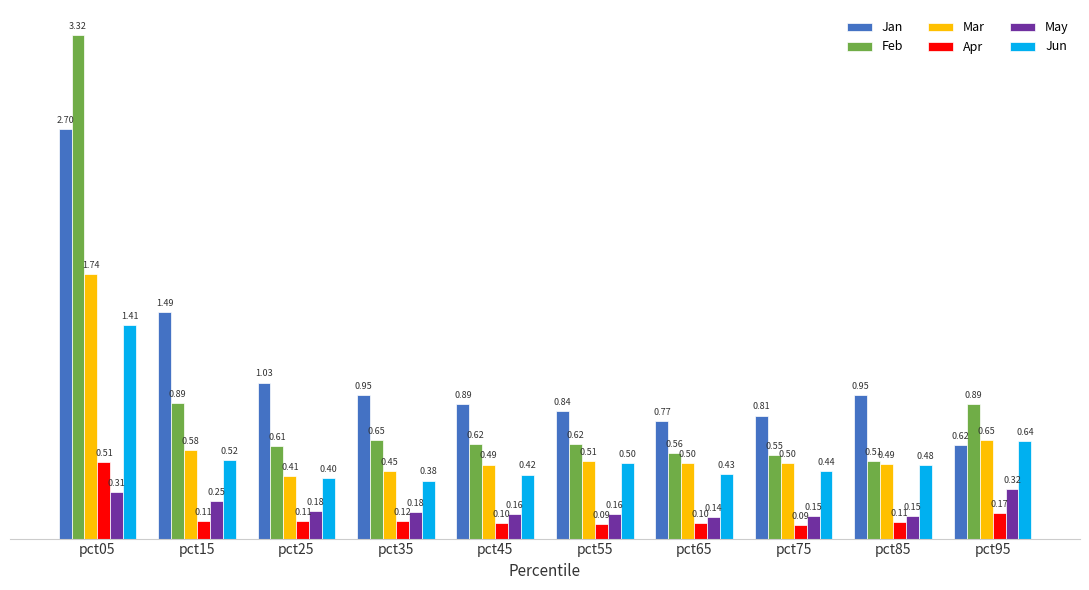

Which series has the widest spread of values?

Feb